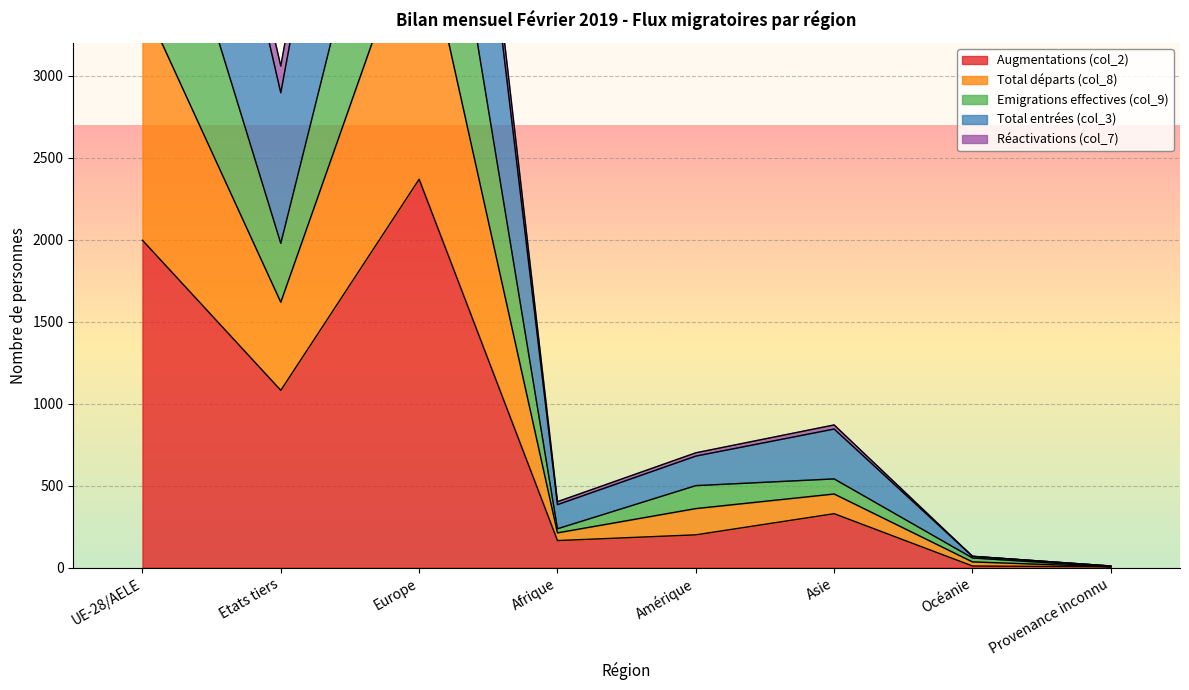

What is the difference between the maximum and second lowest values in the Emigrations effectives (col_9) series?

7399